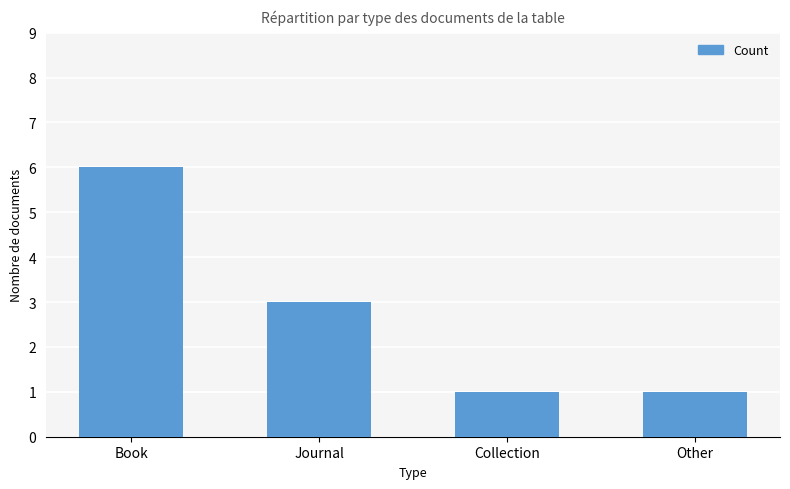

Approximately how many times larger is the value at Book compared to Collection?

6.0